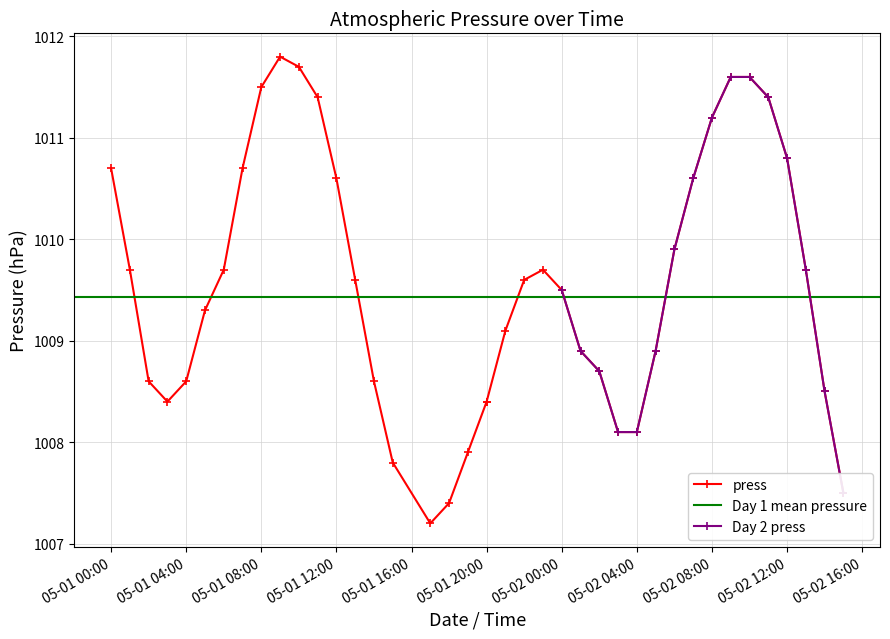

Approximately how many times larger is the value at 2019-05-01 13:00 compared to 2019-05-01 11:00?

1.0